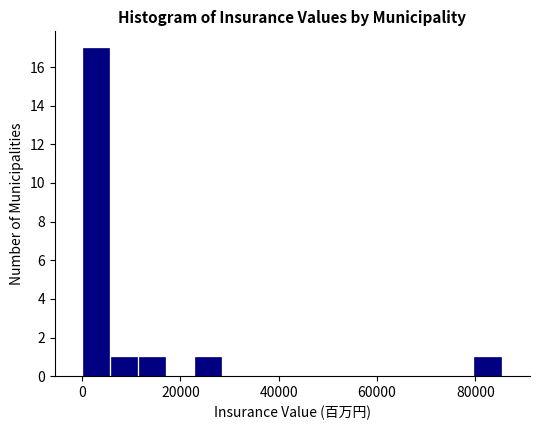

Read against the x-axis, roughly where is the centre of the tallest bar?

2000